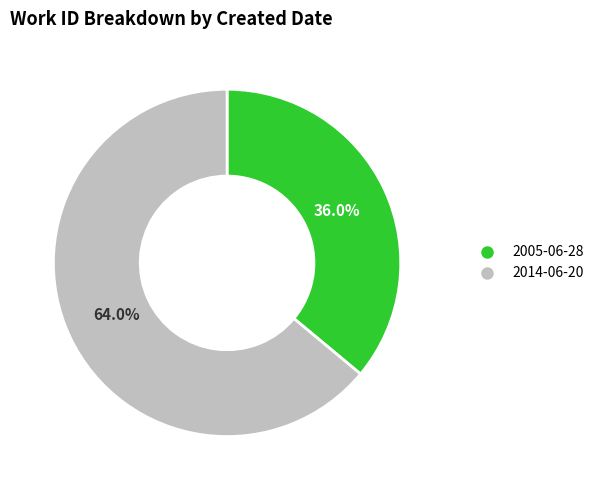

Is the sum of 2014-06-20 and 2005-06-28 greater than half?

Yes